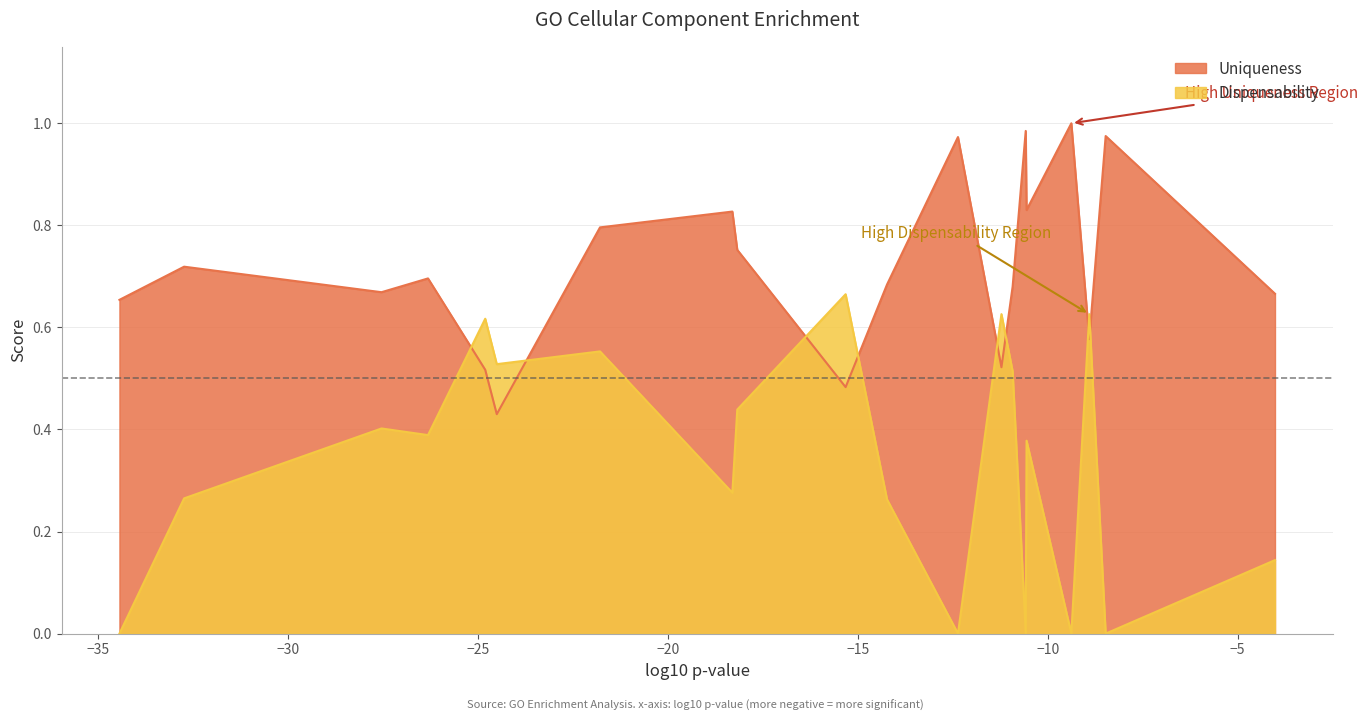

What is the highest value of the Dispensability series?

0.7